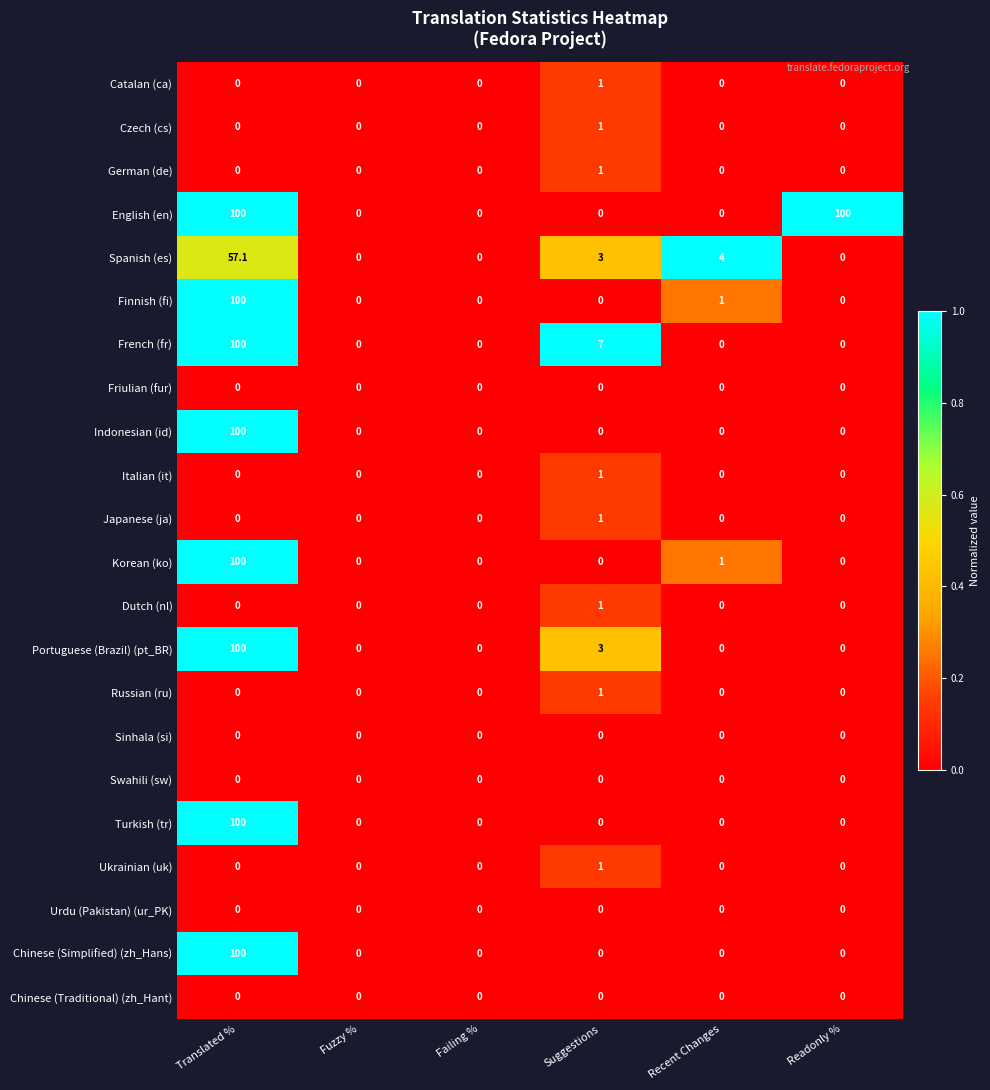

What is the difference between the highest and lowest values at Suggestions?

7.0